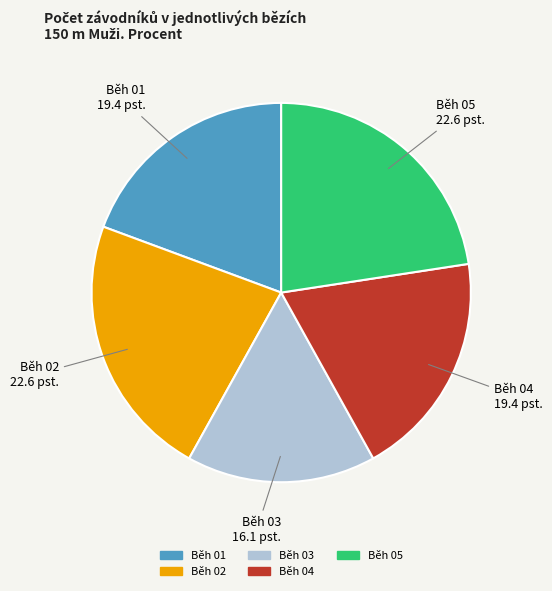

Which slice is the smallest?

Běh 03